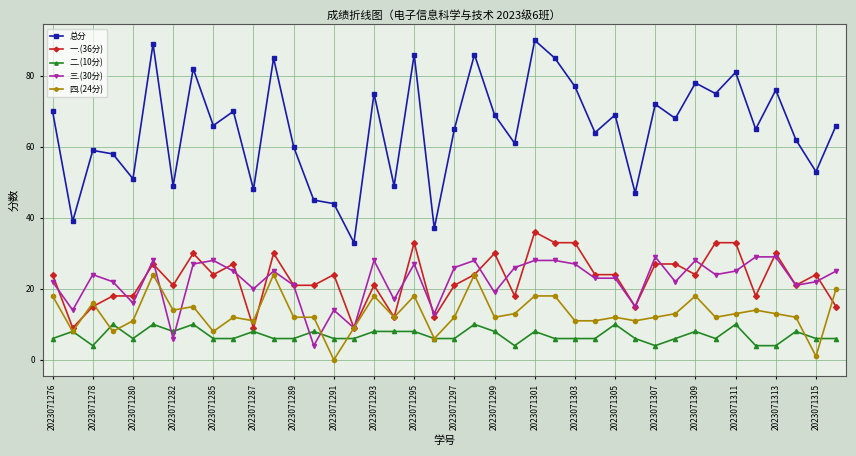

List the series in order of their peak value, lowest first.

二.(10分), 四.(24分), 三.(30分), 一.(36分), 总分